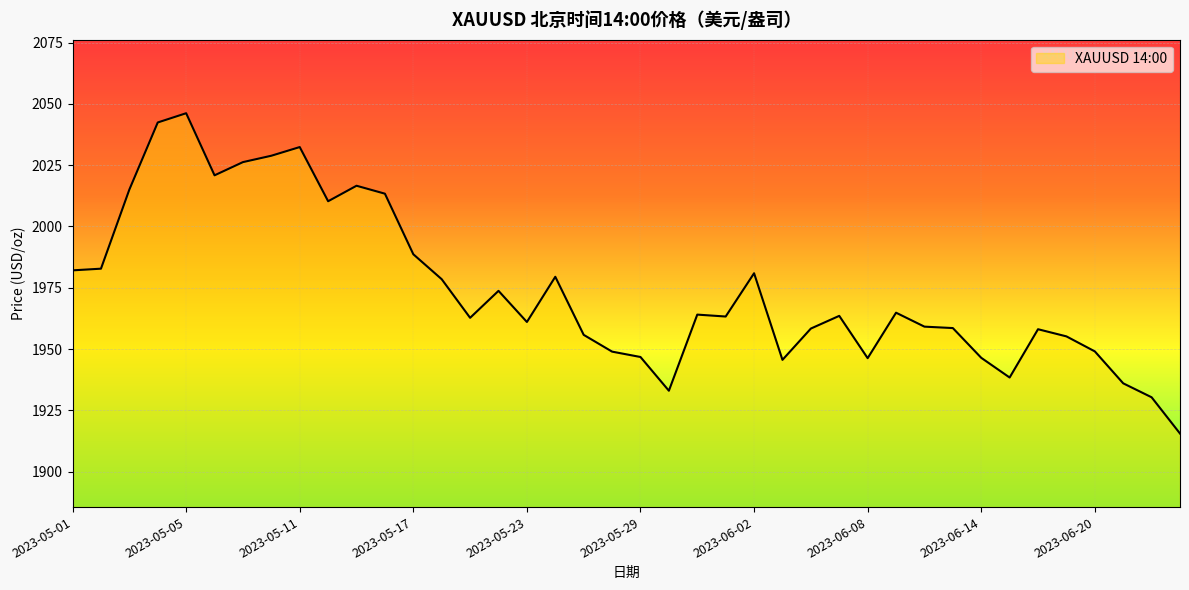

How many interior local peaks (higher than both neighbors) does the data have?

10